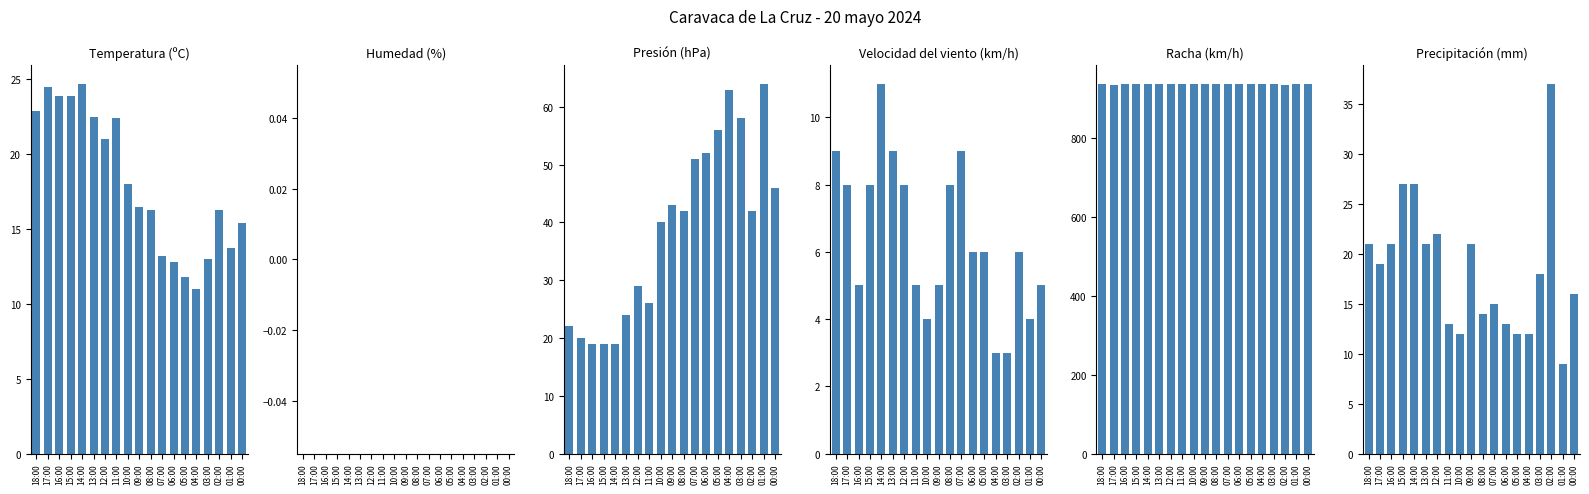

What is the difference between the Presión (hPa) values at 04:00 and 15:00?

0.3